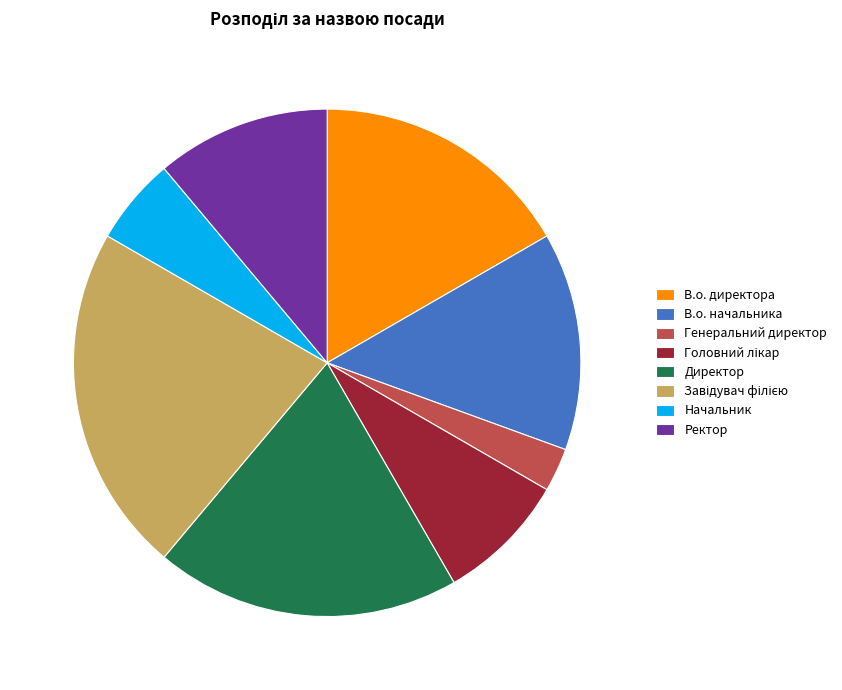

True or false: Генеральний директор accounts for 3% of the total.

True